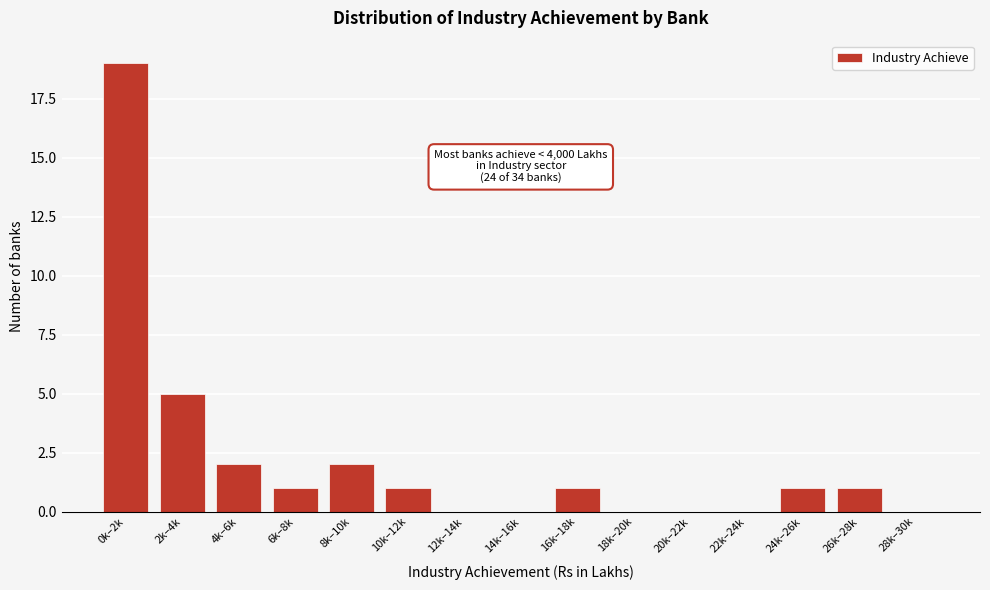

Reading left to right, what are all the values shown in this chart?

0k–2k=19	2k–4k=5	4k–6k=2	6k–8k=1	8k–10k=2	10k–12k=1	12k–14k=0	14k–16k=0	16k–18k=1	18k–20k=0	20k–22k=0	22k–24k=0	24k–26k=1	26k–28k=1	28k–30k=0